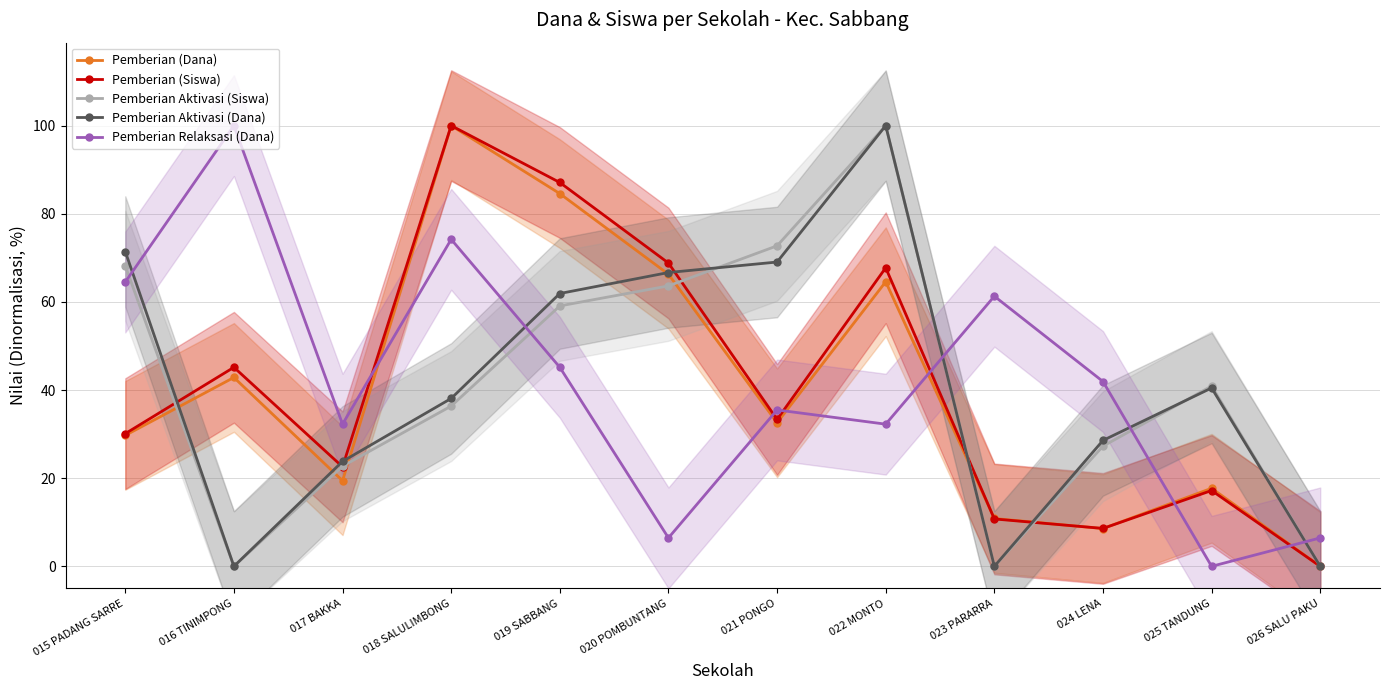

True or false: Pemberian Relaksasi (Dana) has a value of 10.9 at 017 BAKKA.

False